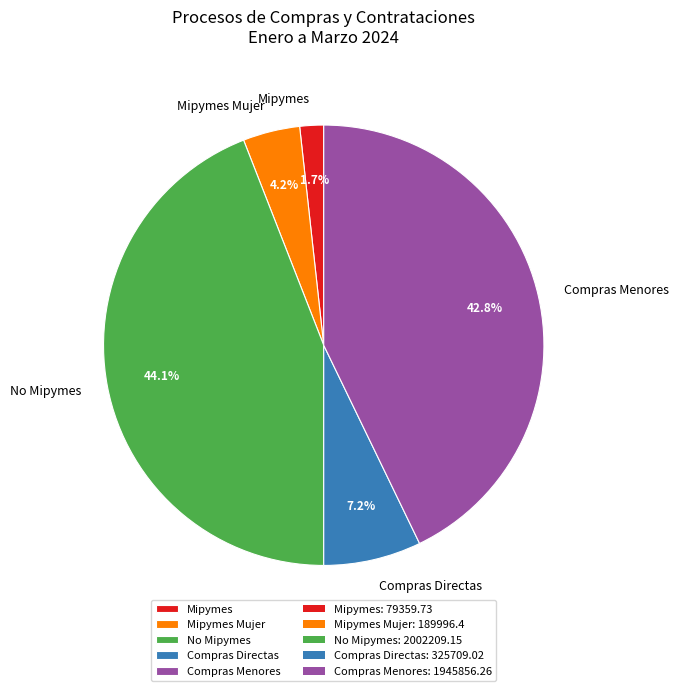

Rank the categories by value from lowest to highest.

Mipymes, Mipymes Mujer, Compras Directas, Compras Menores, No Mipymes